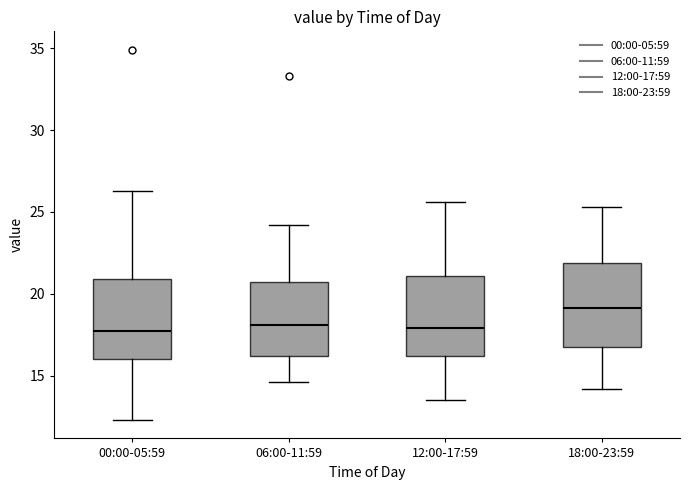

Reading left to right, transcribe this box plot: for each box, give where its median line is, the range the box spans, and where its two whiskers end, as read against the y-axis. The values are not printed on the chart, so give them approximately, as read against the axis.

00:00-05:59: median 17.5, box 16.0 to 21.0, whiskers 12.5 to 26.5
06:00-11:59: median 18.0, box 16.0 to 20.5, whiskers 14.5 to 24.0
12:00-17:59: median 18.0, box 16.0 to 21.0, whiskers 13.5 to 25.5
18:00-23:59: median 19.0, box 17.0 to 22.0, whiskers 14.0 to 25.5